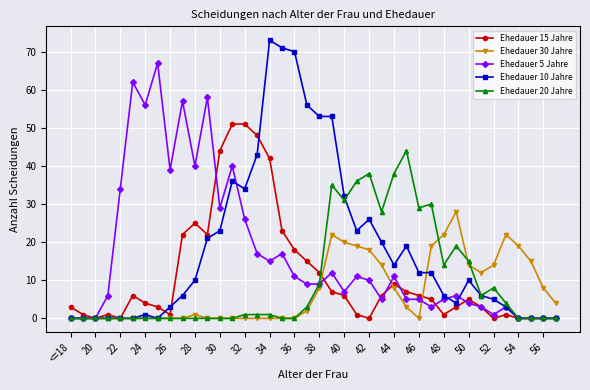

True or false: Ehedauer 30 Jahre has more than 2 points higher than both neighbors.

True